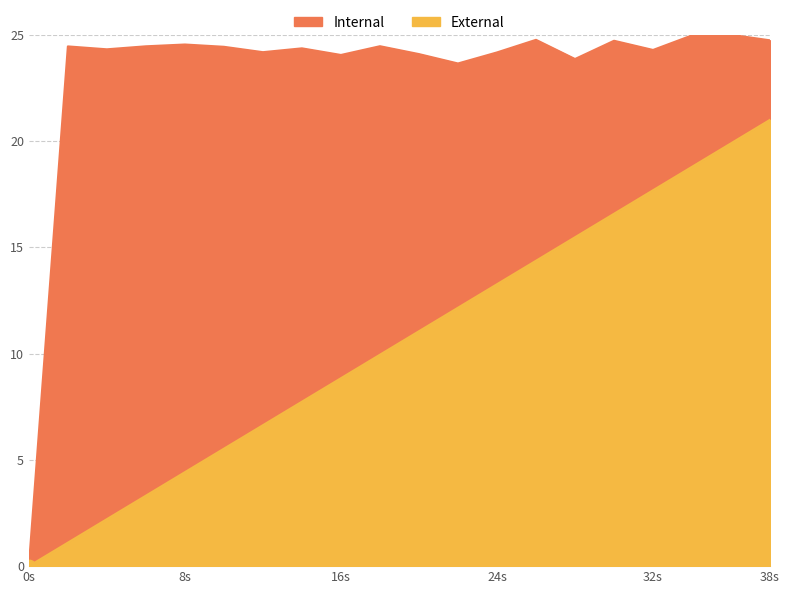

Which series has the largest total across all categories?

intensity(dBm)